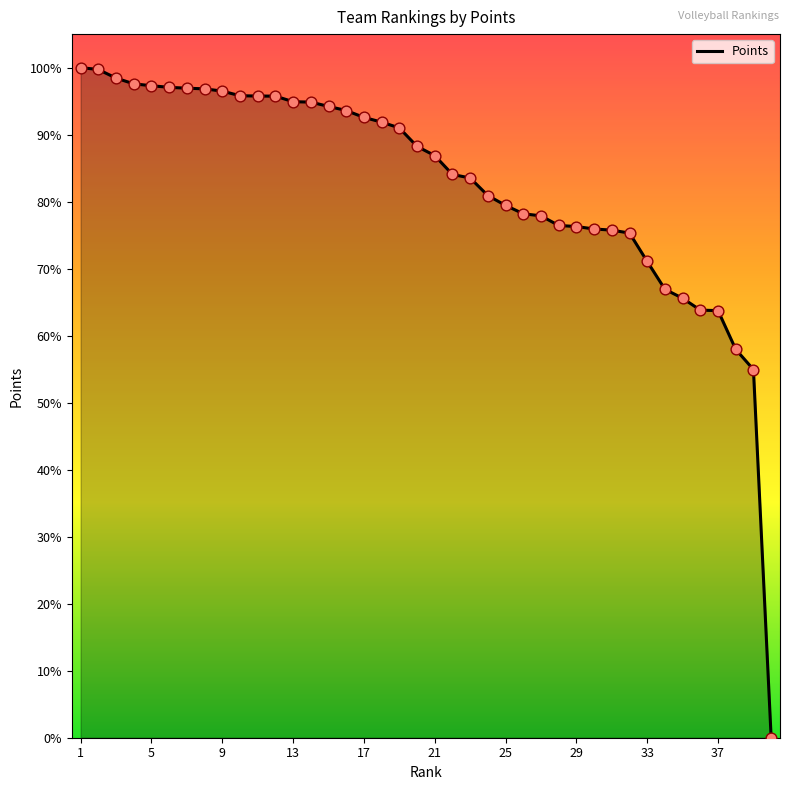

What is the maximum value shown in the chart?

100.0